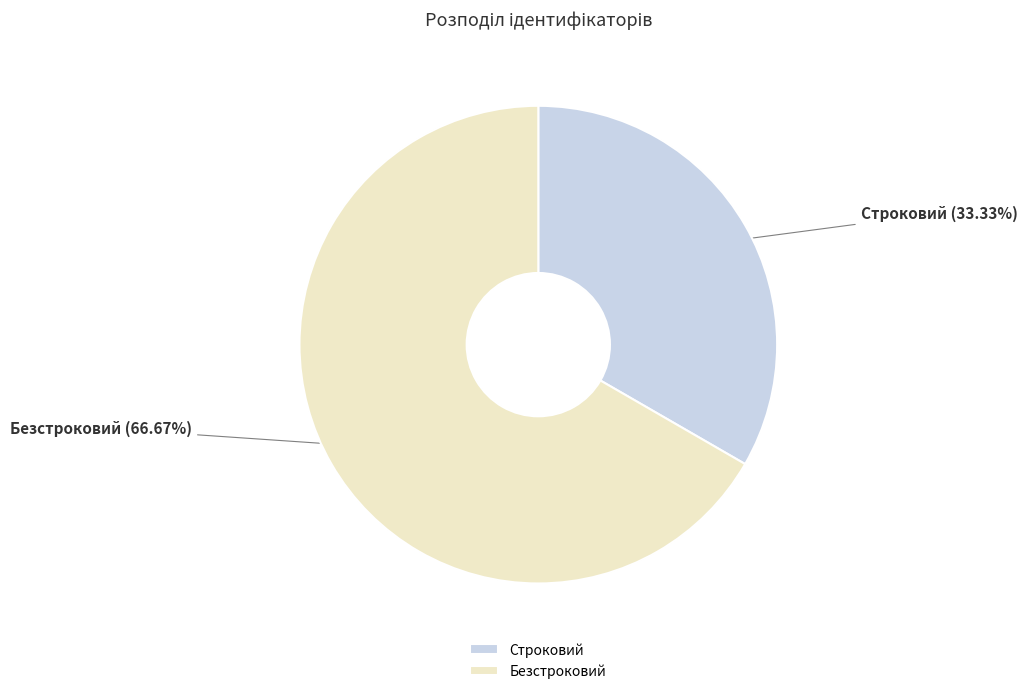

What portion of the pie excludes Безстроковий?

33.3%